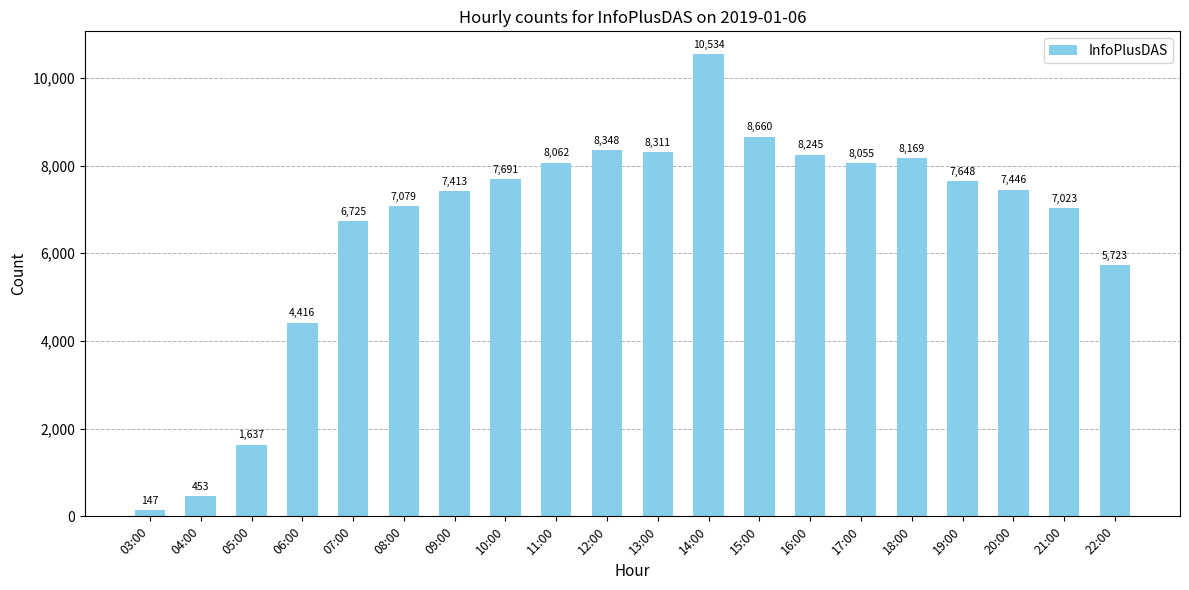

What is the change in value from 08:00 to 13:00?

+1232